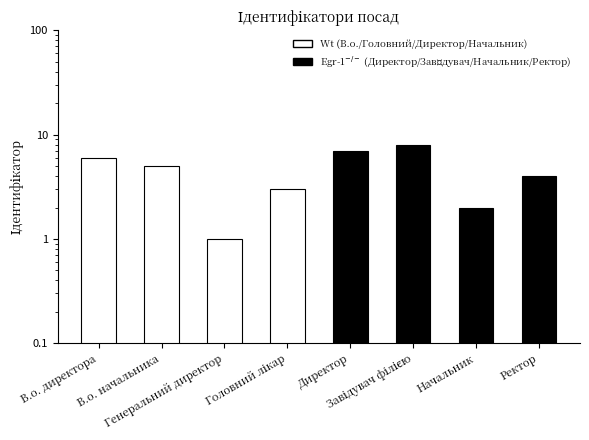

Which category has the lowest value across all series?

Генеральний директор